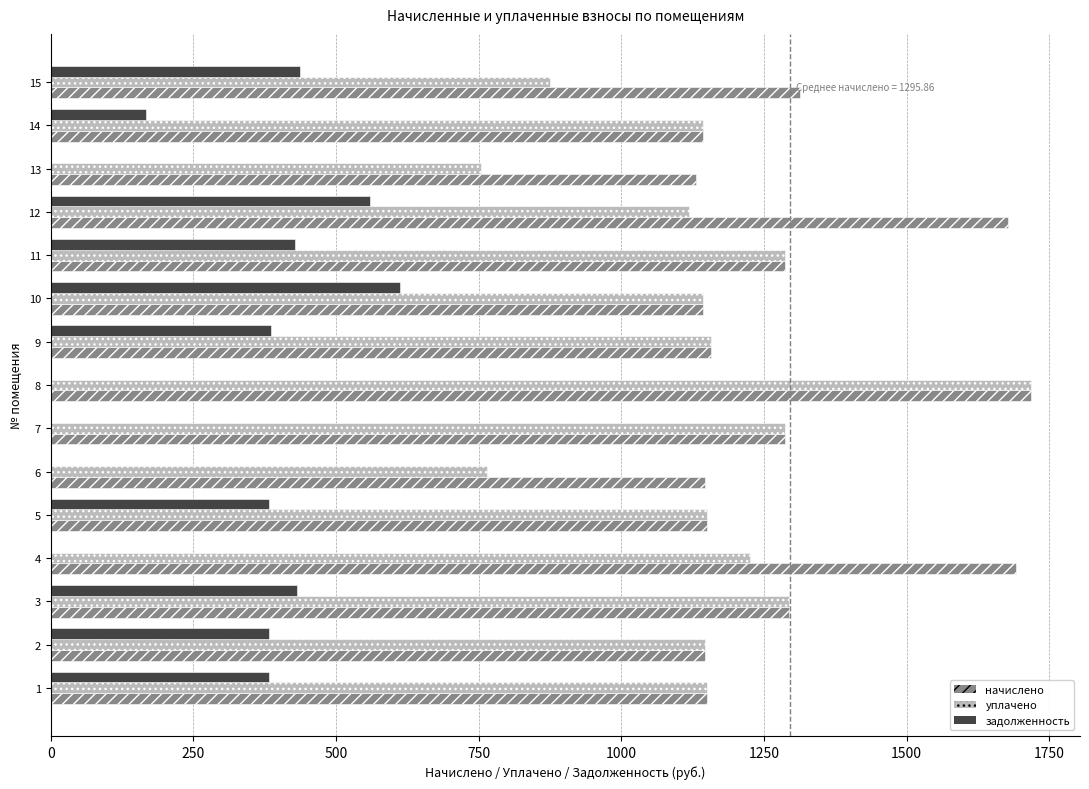

What is the highest value of the задолженность series?

613.0